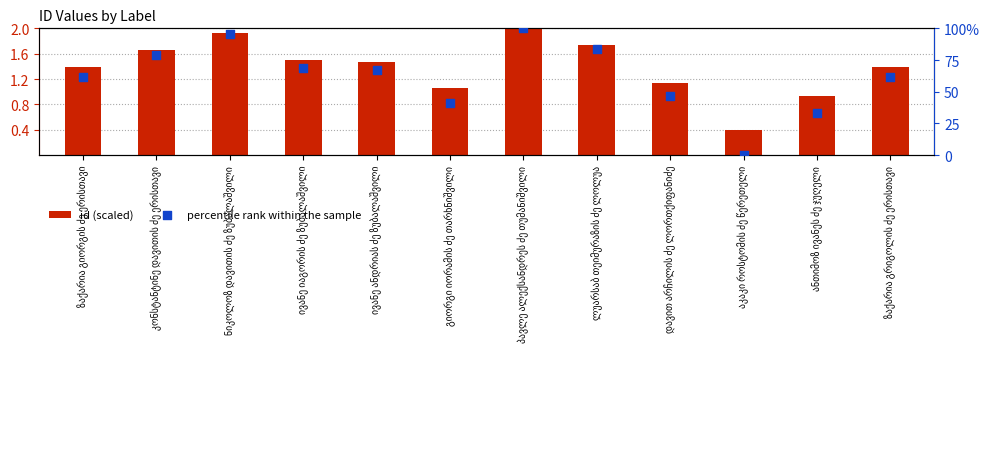

Which series has the largest total across all categories?

percentile rank within the sample